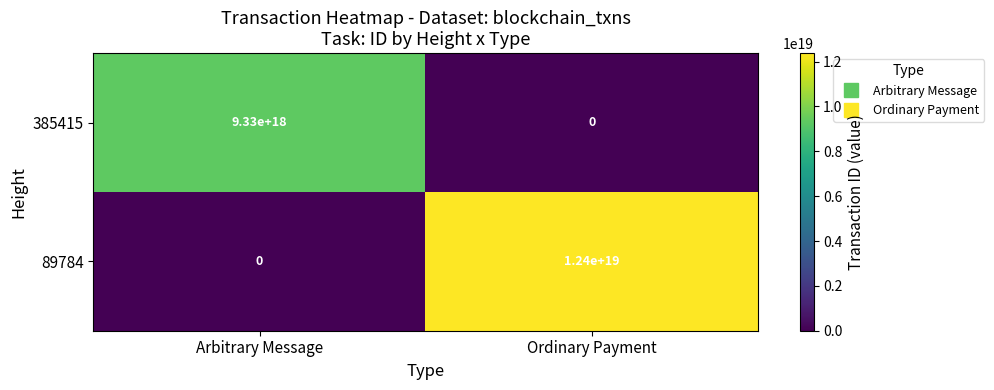

At which category is the sum across all series the highest?

Ordinary Payment